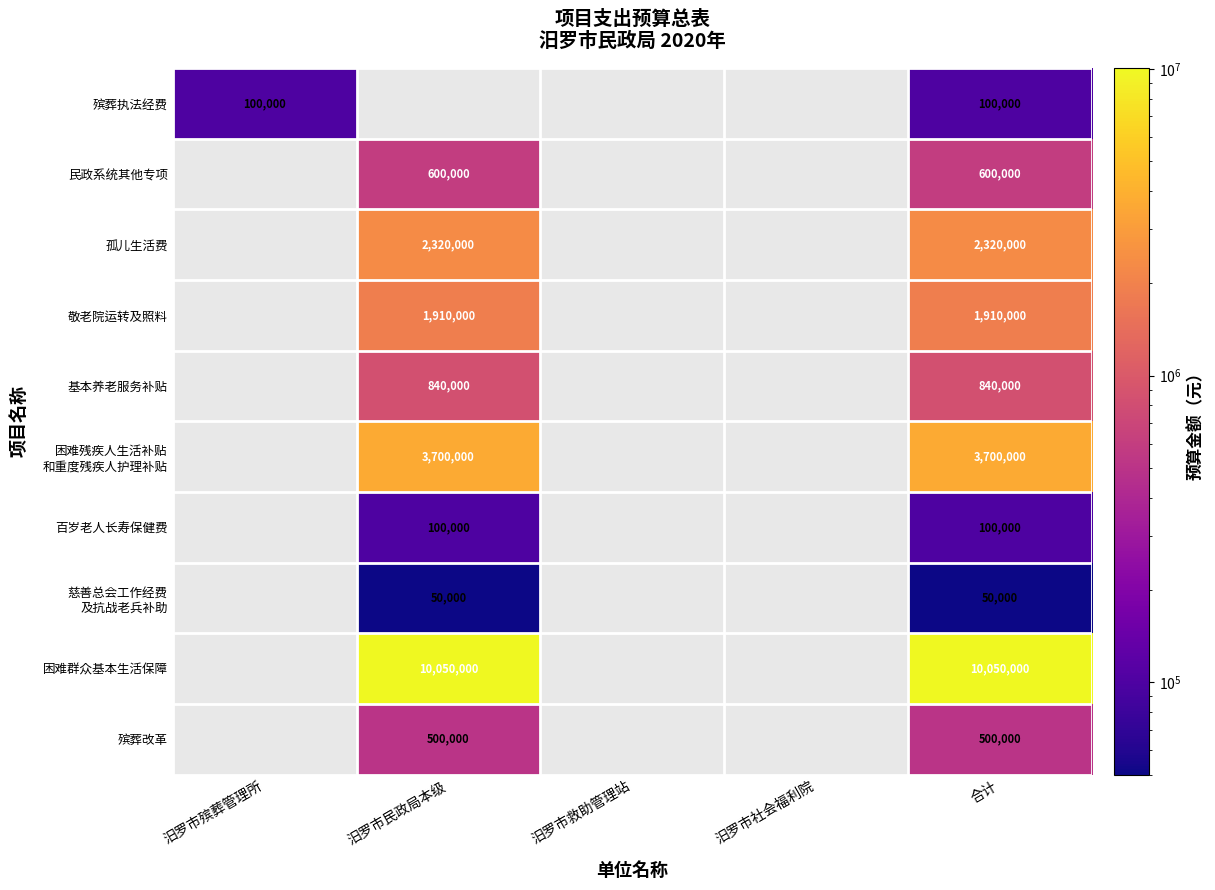

Between 汨罗市救助管理站 and 汨罗市社会福利院, which is larger?

汨罗市救助管理站